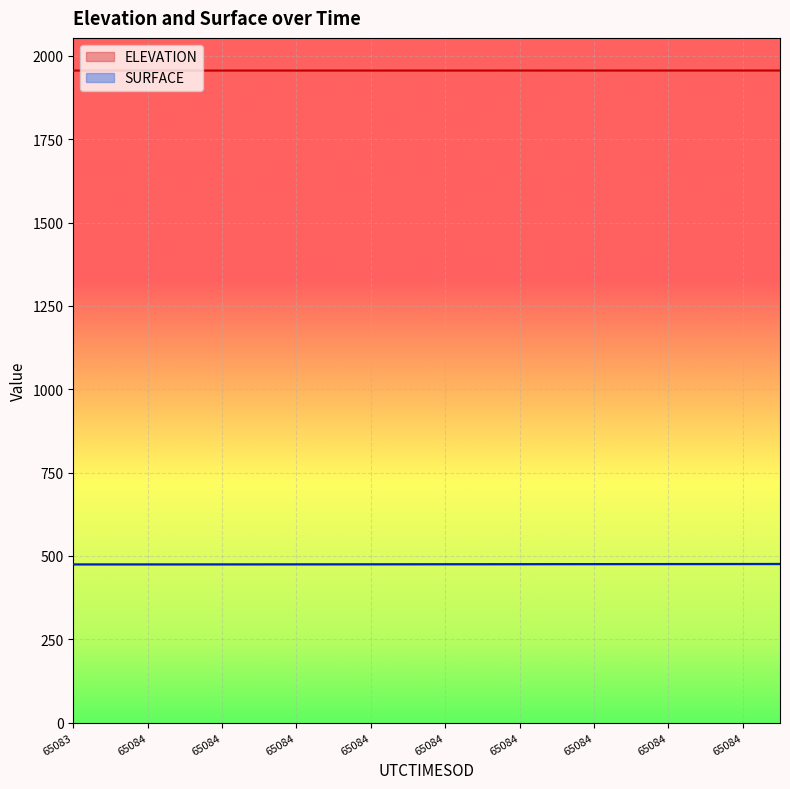

The value of ELEVATION at 65084.0763 is 3136.9. True or false?

False